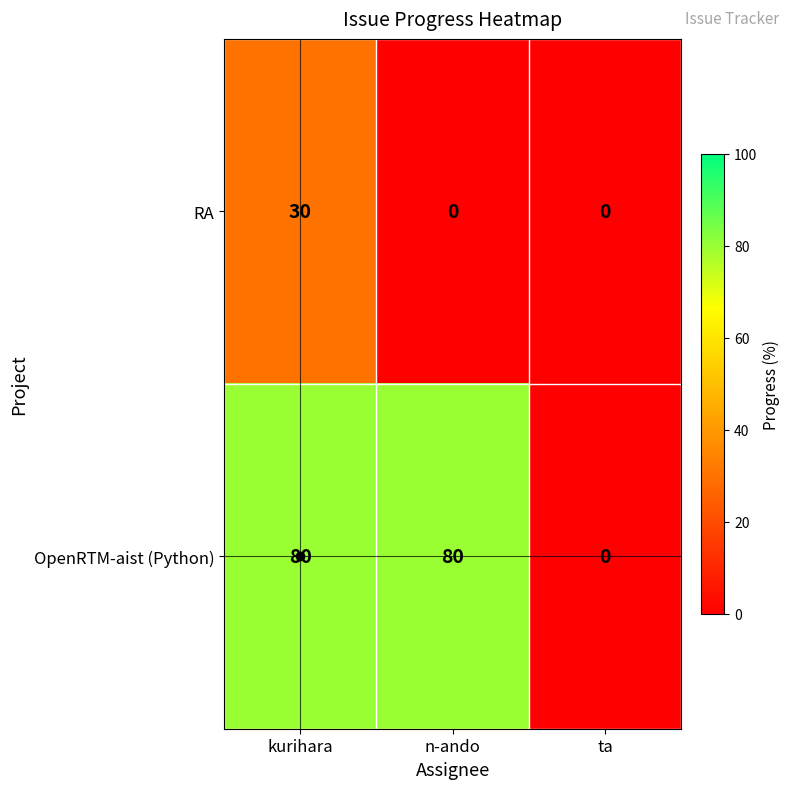

At which category is the sum across all series the highest?

kurihara